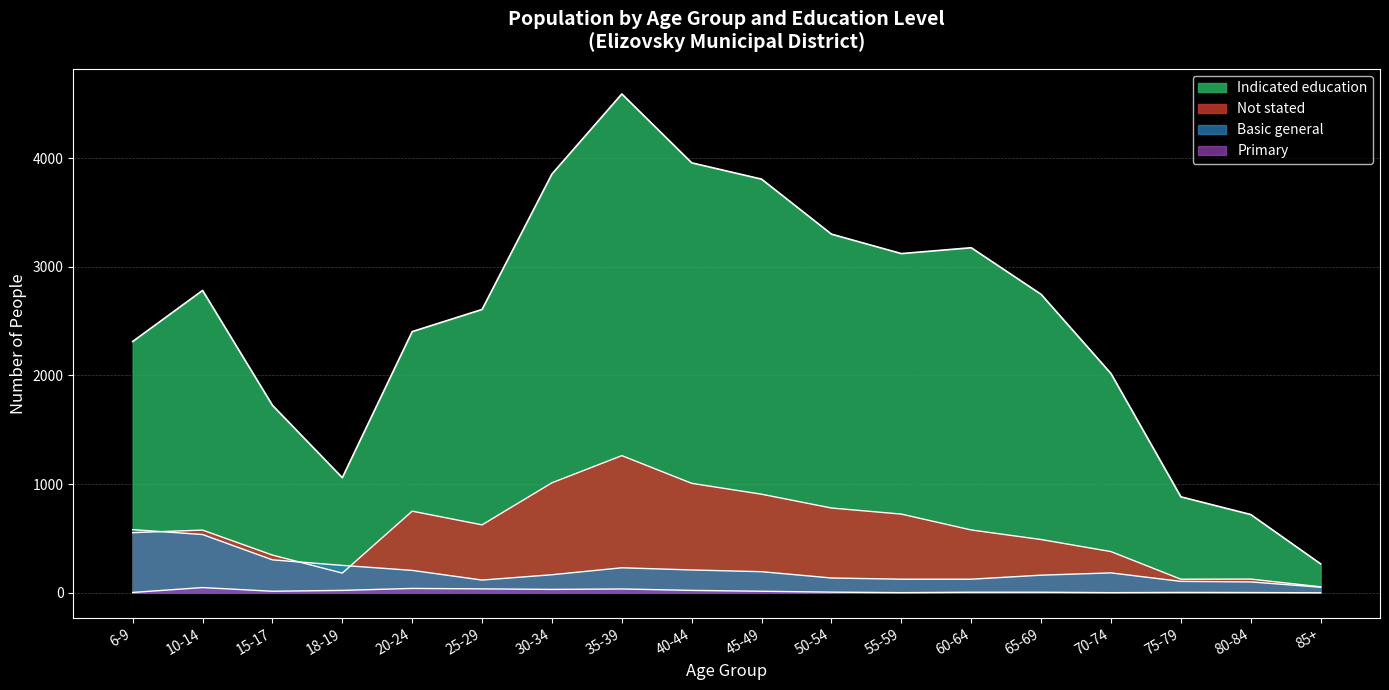

What is the difference between the maximum and second lowest values in the Primary series?

47